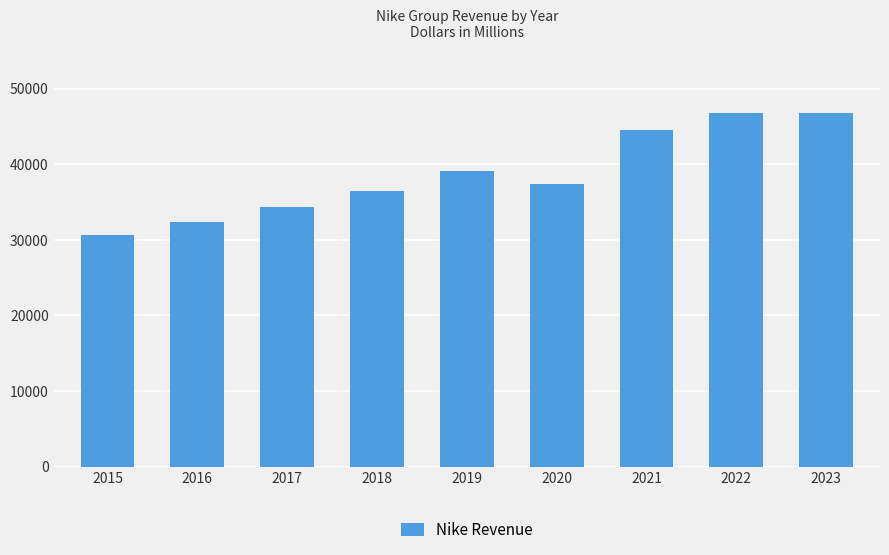

Reading left to right, extract all data points from this chart.

2015=30601	2016=32376	2017=34350	2018=36397	2019=39117	2020=37403	2021=44538	2022=46710	2023=46710